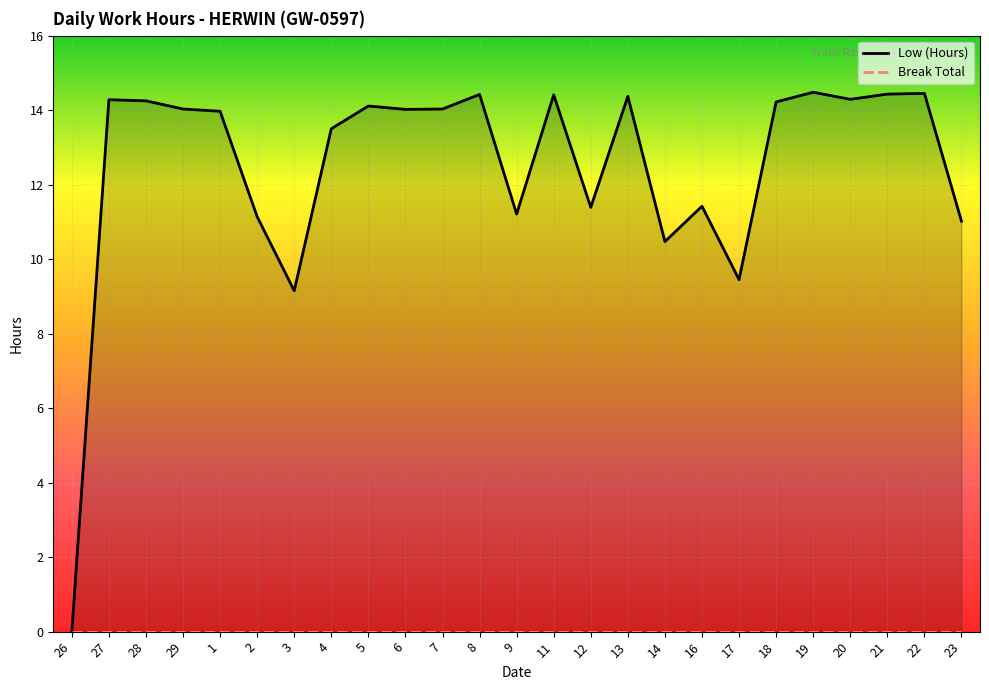

How many values are above zero?

24